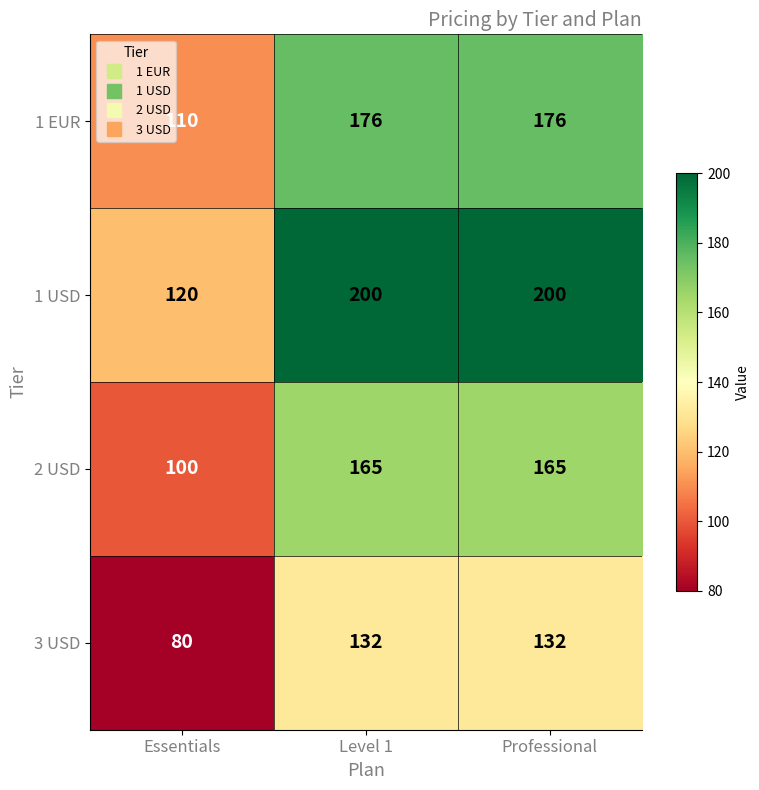

Reading left to right, extract all data points from this chart.

1 EUR: 110	176	176
1 USD: 120	200	200
2 USD: 100	165	165
3 USD: 80	132	132